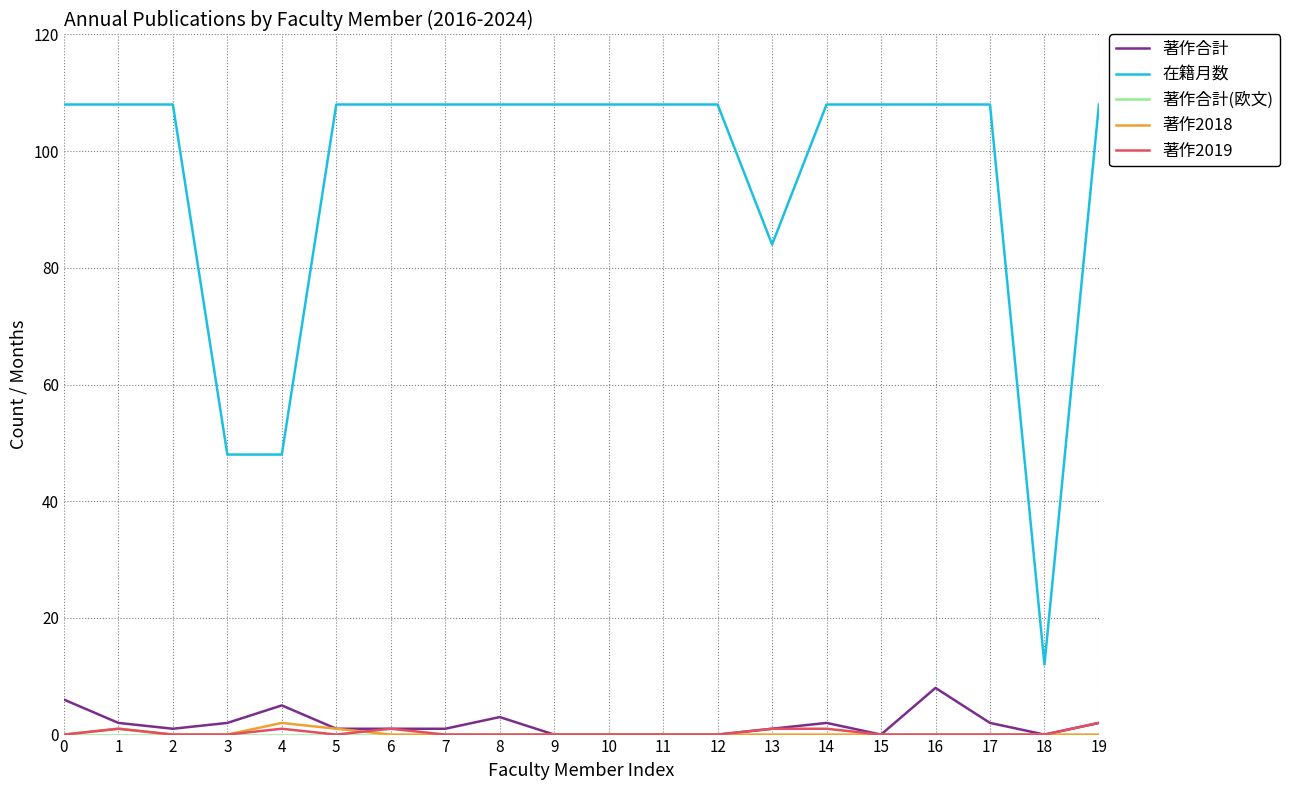

What is the spread (max minus min) of values at 14?

108